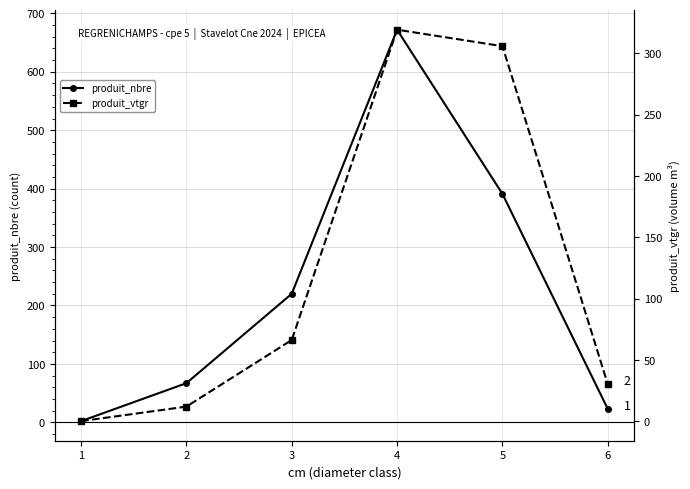

Where is the first local maximum for produit_nbre?

4